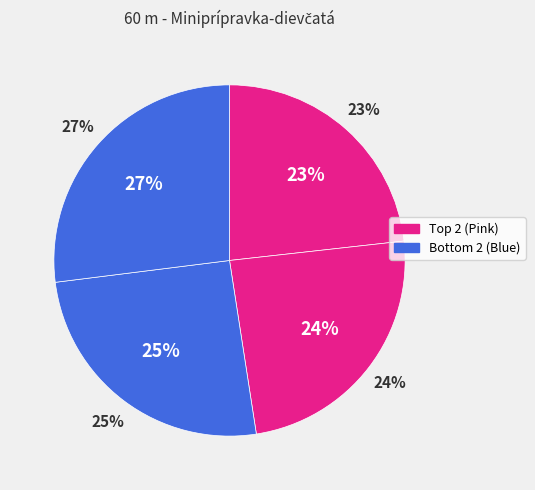

What portion of the pie excludes Ondrášeková Hana?

74.5%